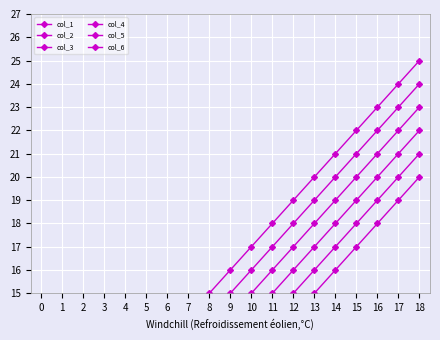

True or false: col_4 and col_6 cross at least once.

False